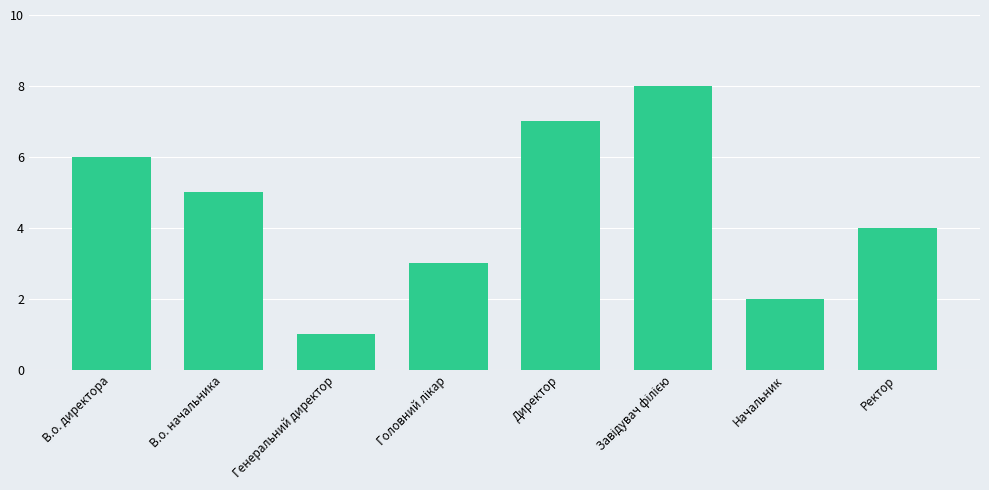

What is the label of the 7th bar from the right?

В.о. начальника